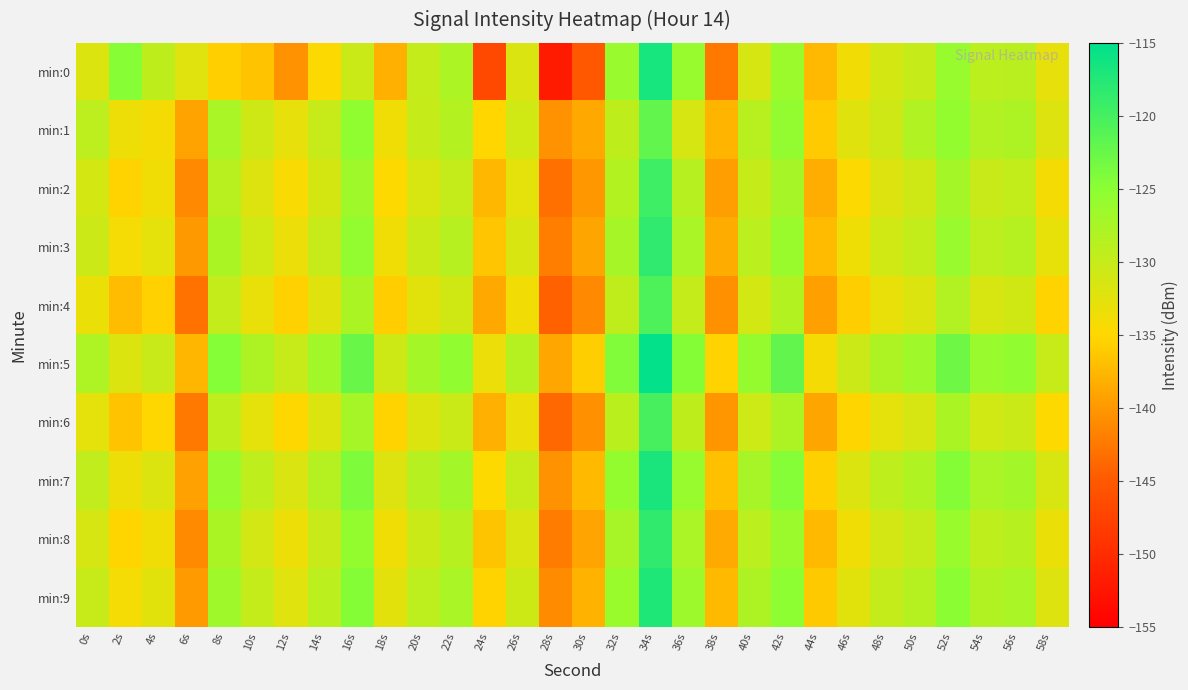

Which series has the largest total across all categories?

min:5